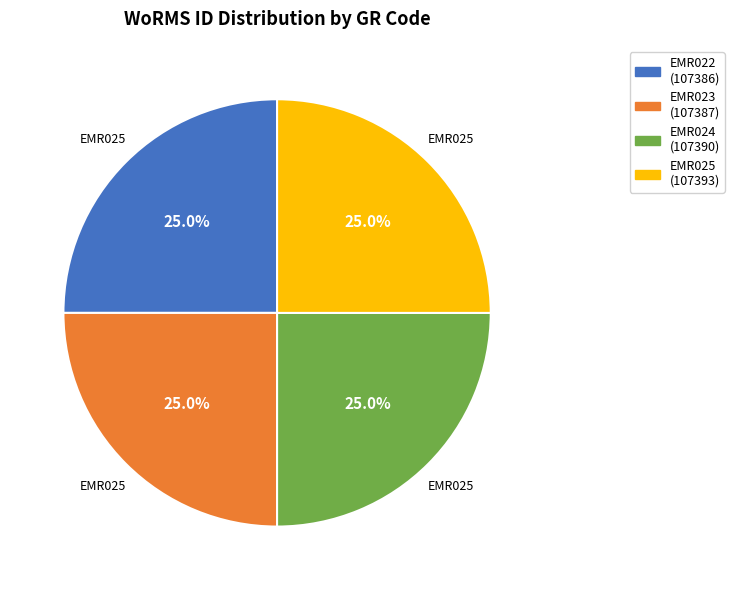

Is there a majority slice in this chart?

No